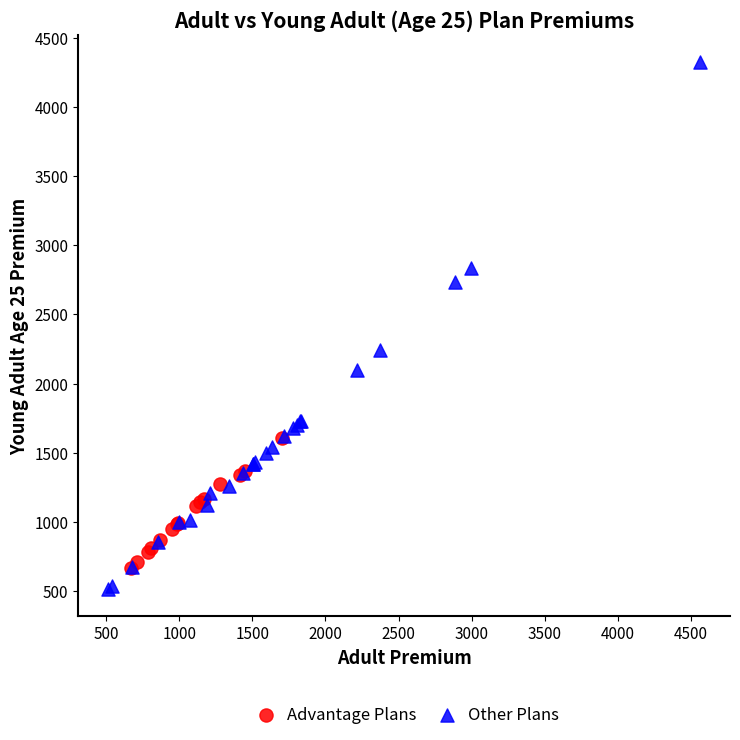

Which series has the widest spread of Y values?

Other Plans